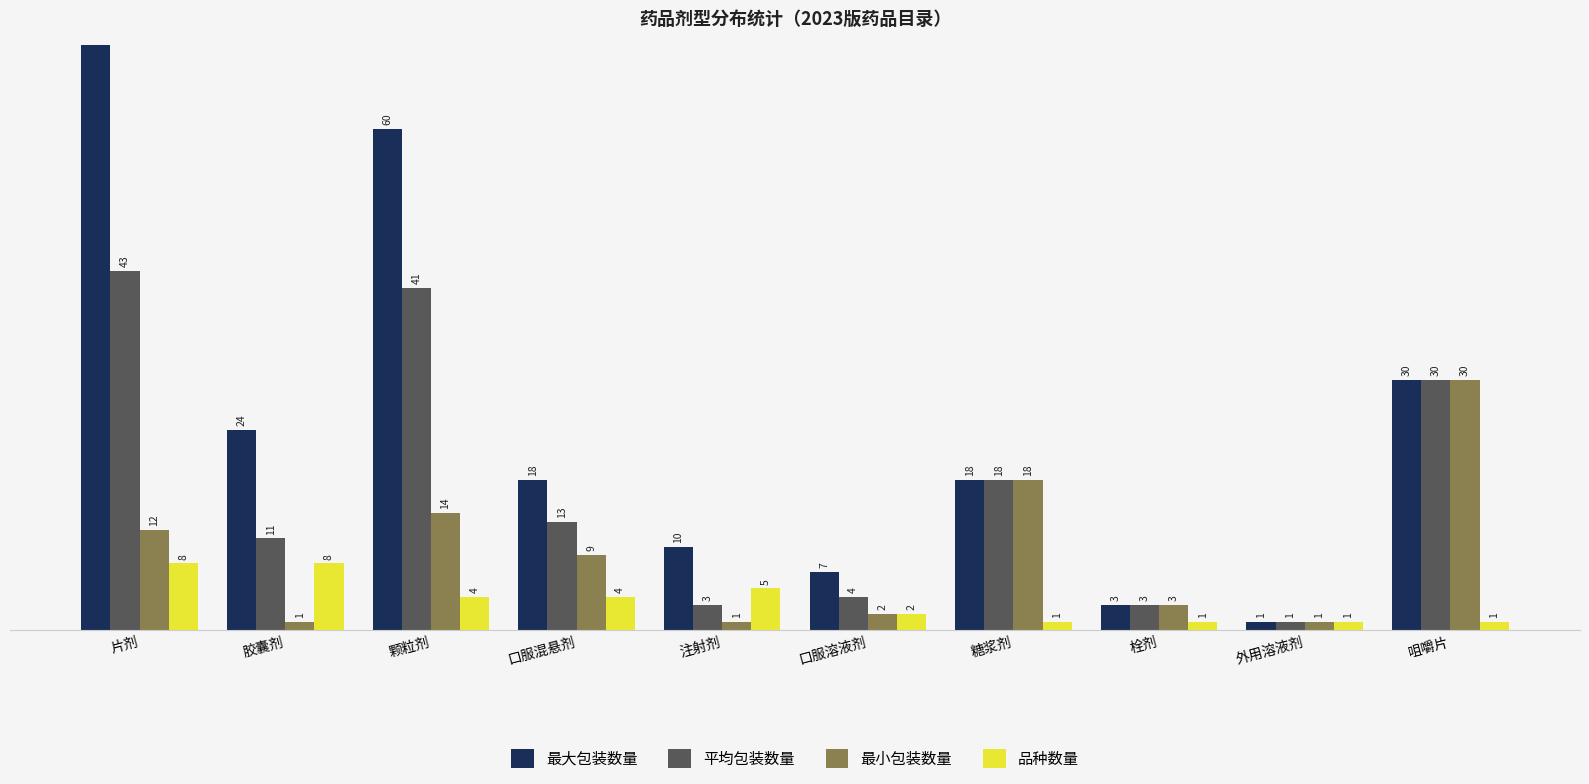

How many data points does each series have?

10